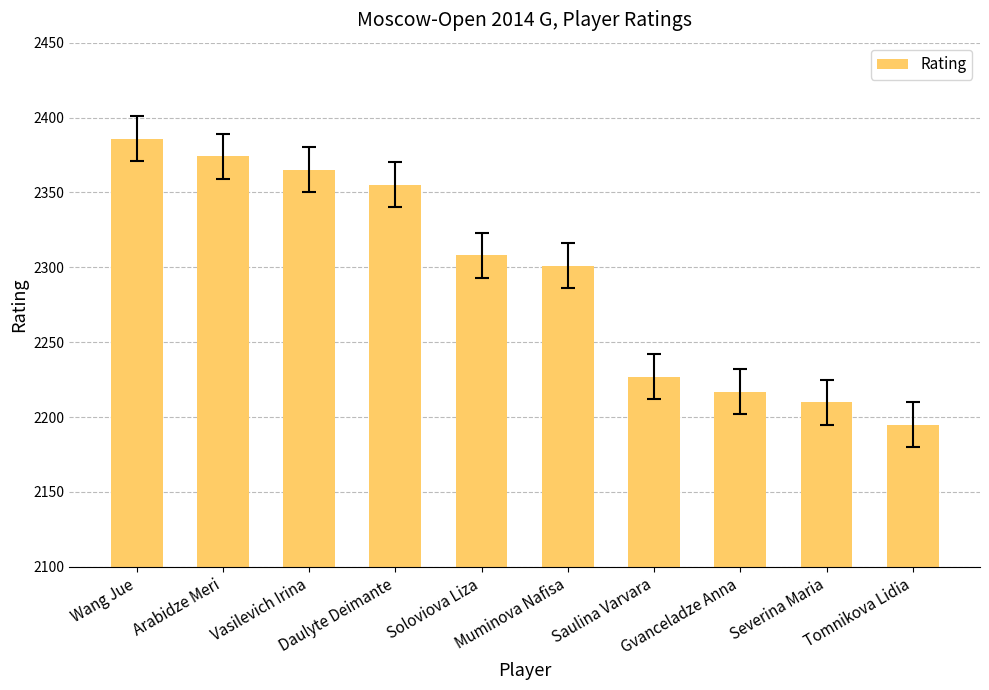

Where does the data first go above 2308?

Wang Jue